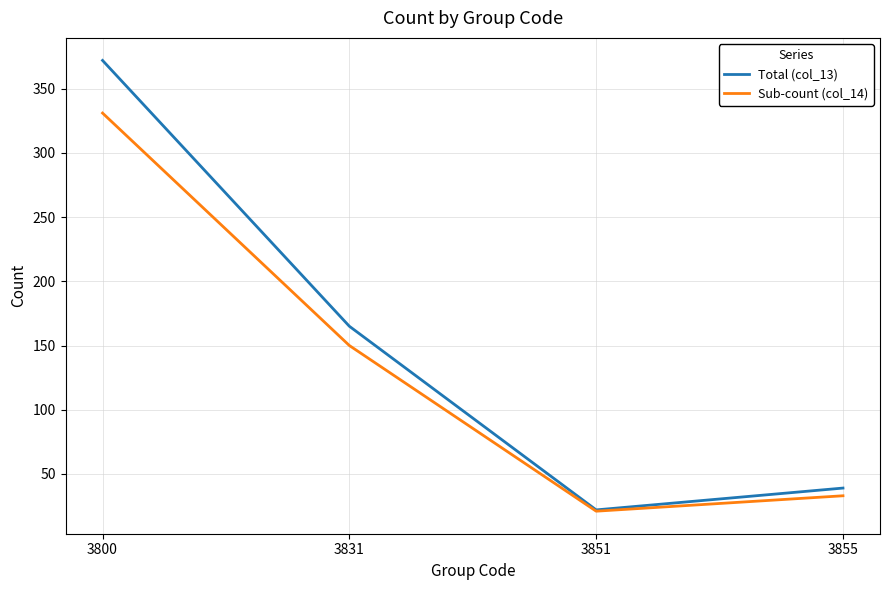

At how many categories does at least one series exceed 289?

1